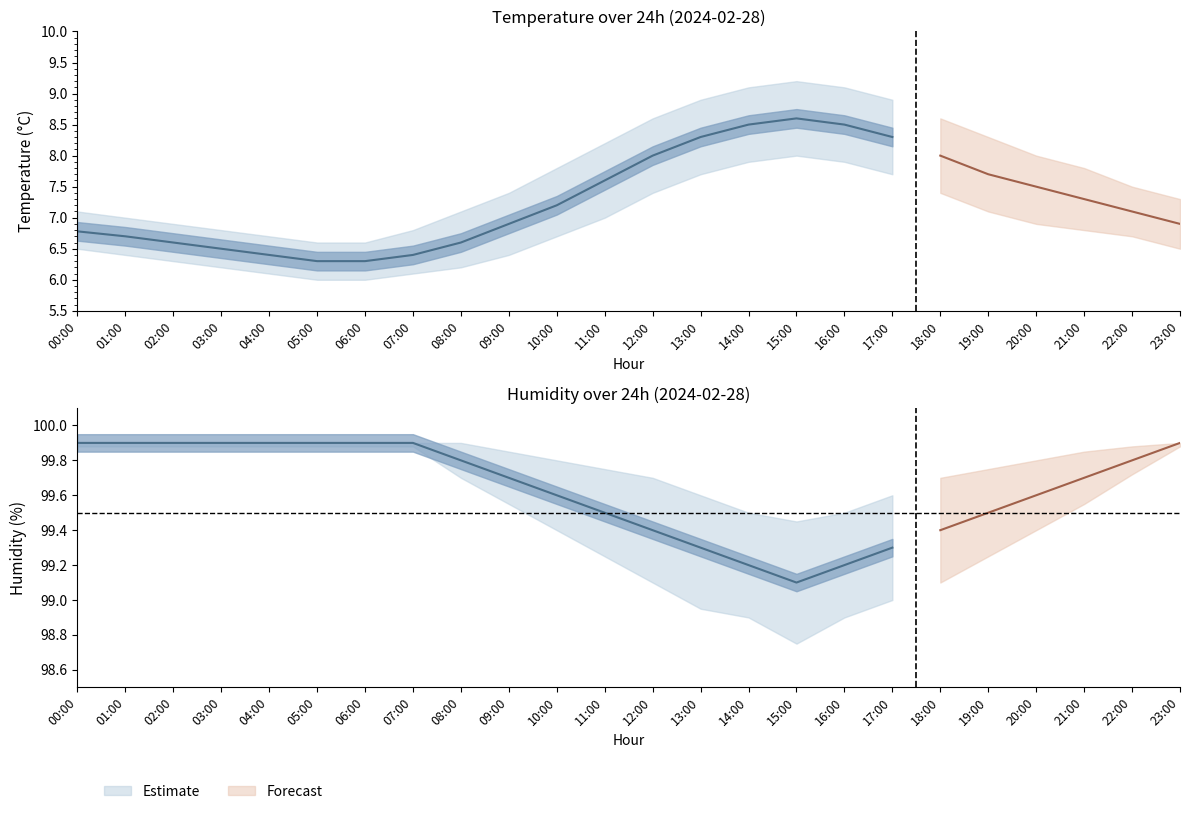

Read the temperature value at 10:00.

7.2